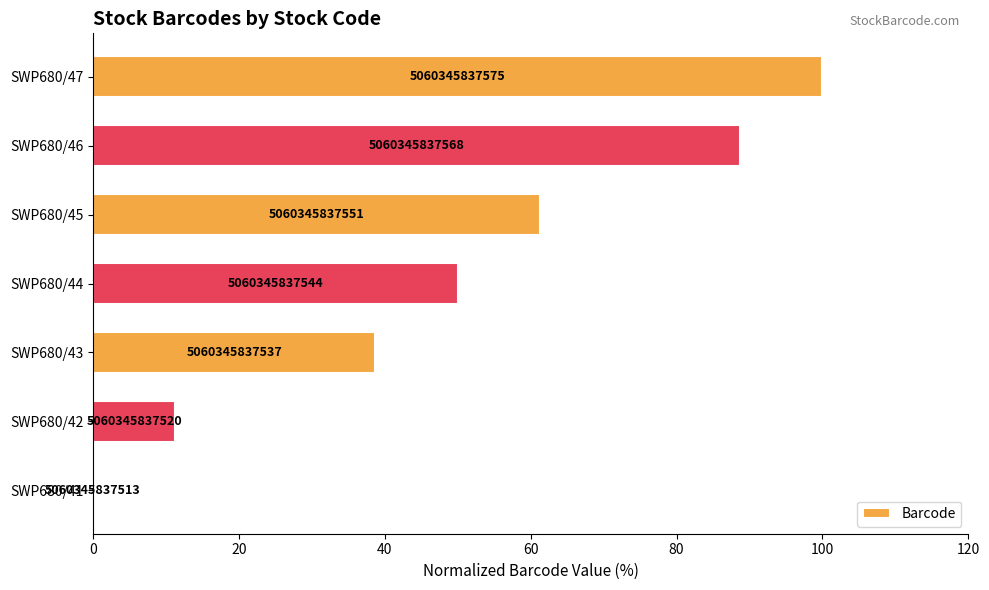

What is the maximum value shown in the chart?

100.0